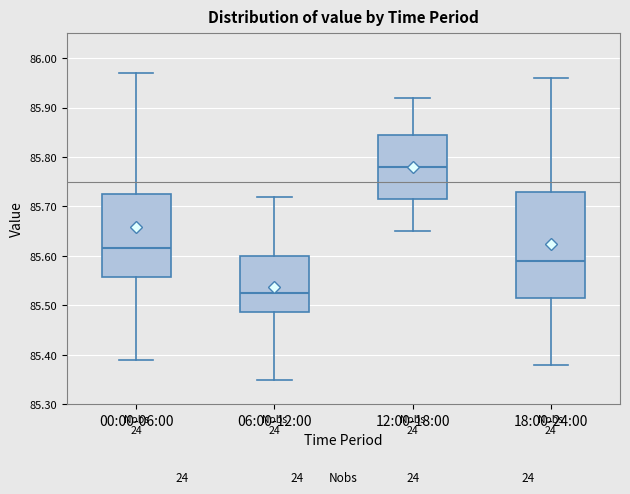

Reading left to right, read every box against the y-axis: the position of its median line, the range the box covers, and the ends of its whiskers. The values are not printed on the chart, so give them approximately, as read against the axis.

00:00-06:00: median 85.62, box 85.56 to 85.73, whiskers 85.39 to 85.97
06:00-12:00: median 85.53, box 85.49 to 85.60, whiskers 85.35 to 85.72
12:00-18:00: median 85.78, box 85.72 to 85.85, whiskers 85.65 to 85.92
18:00-24:00: median 85.59, box 85.52 to 85.73, whiskers 85.38 to 85.96